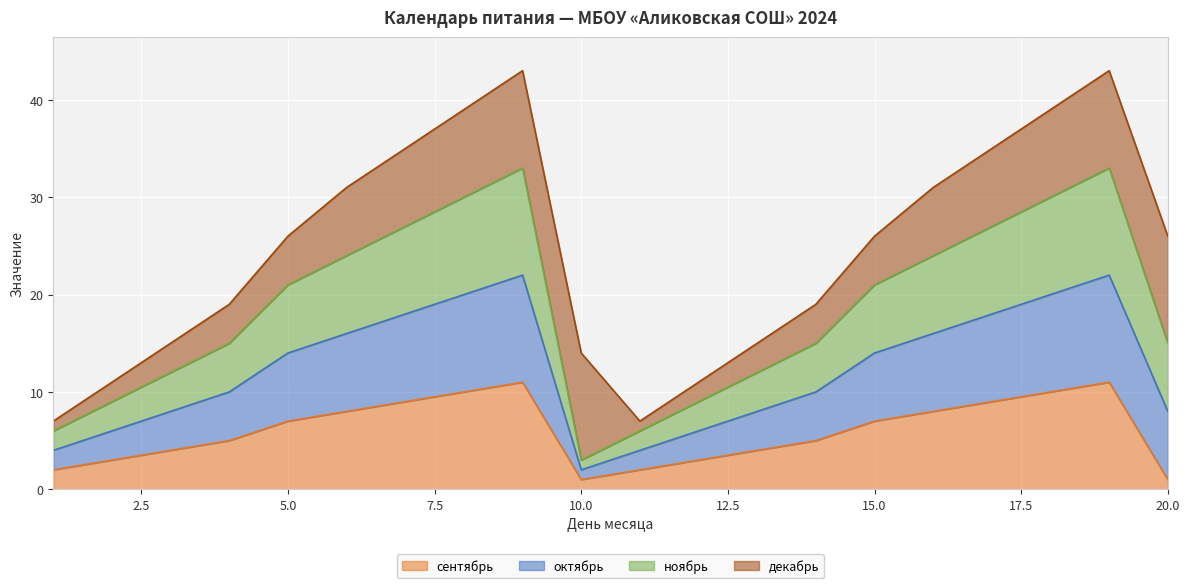

Does the chart display data point markers on the line(s)?

No